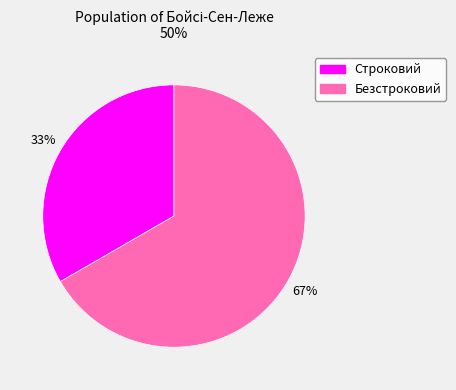

How many segments does this pie chart have?

2